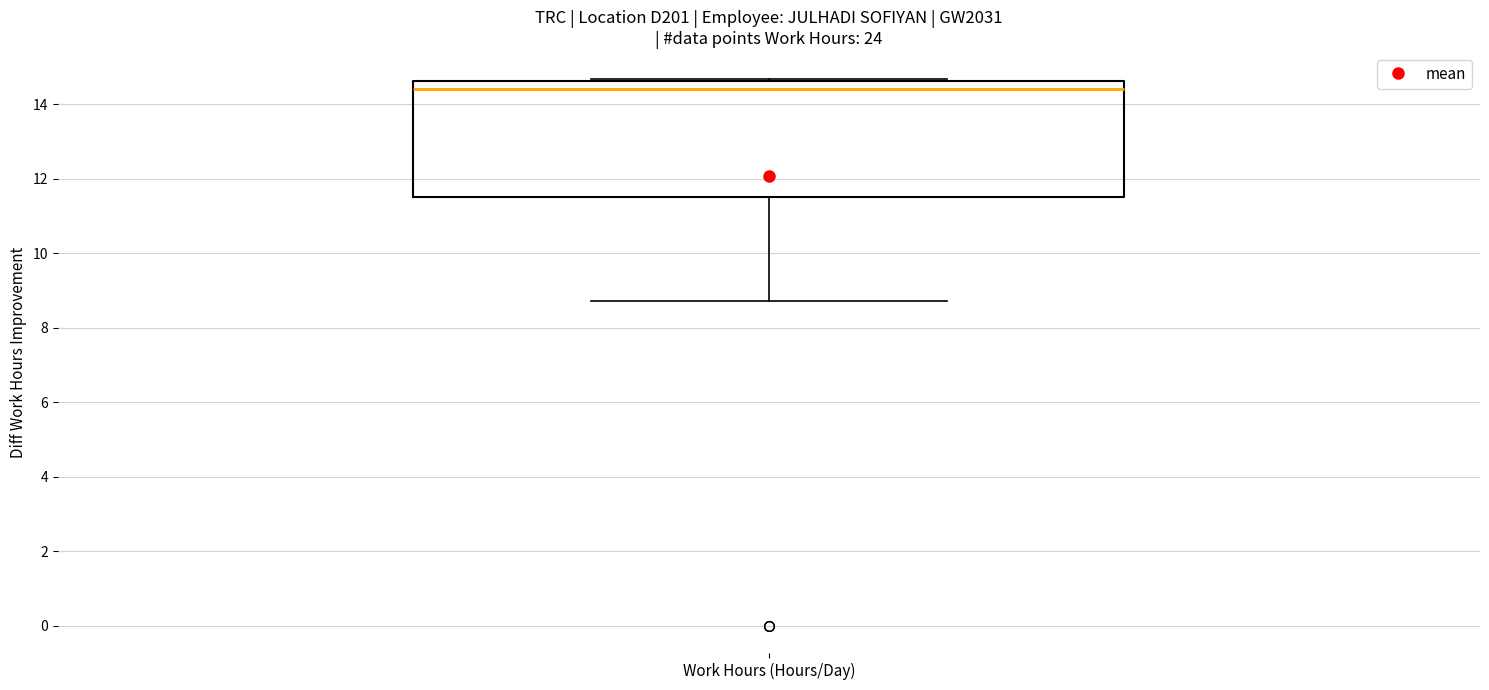

Read this box plot against the y-axis: the position of the median line, the range covered by the box, and the ends of both whiskers. The values are not printed on the chart, so give them approximately, as read against the axis.

median 14.4, box 11.6 to 14.6, whiskers 8.8 to 14.6